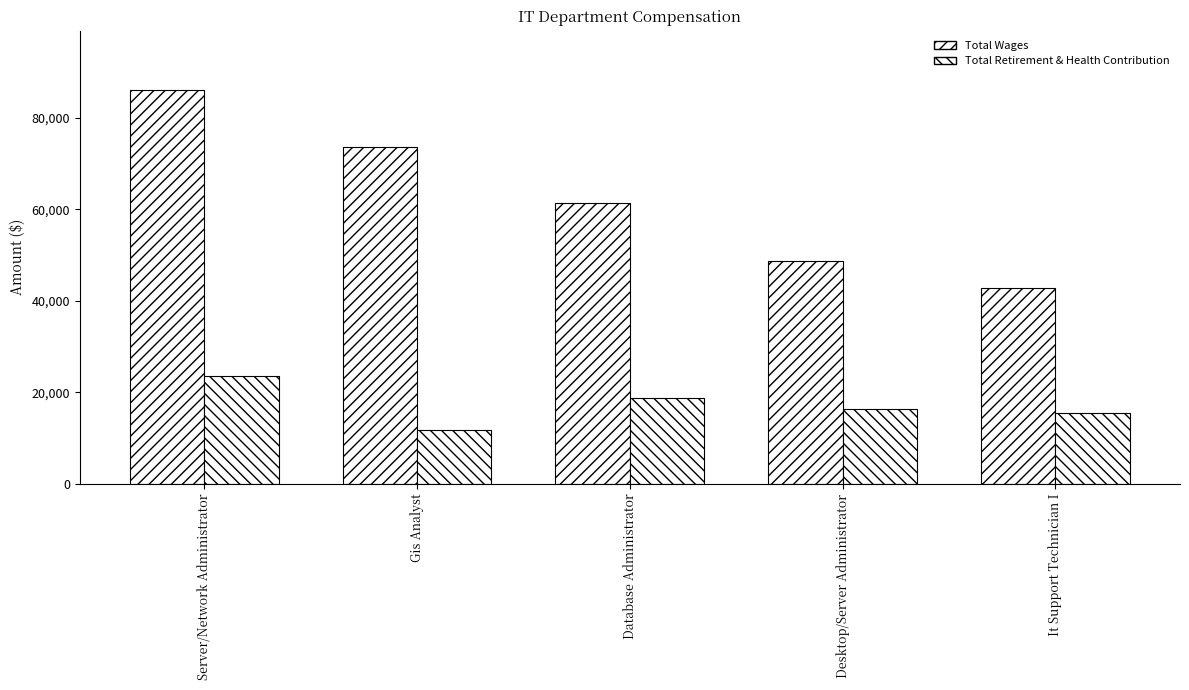

At which category does the chart reach its minimum across all series?

Gis Analyst